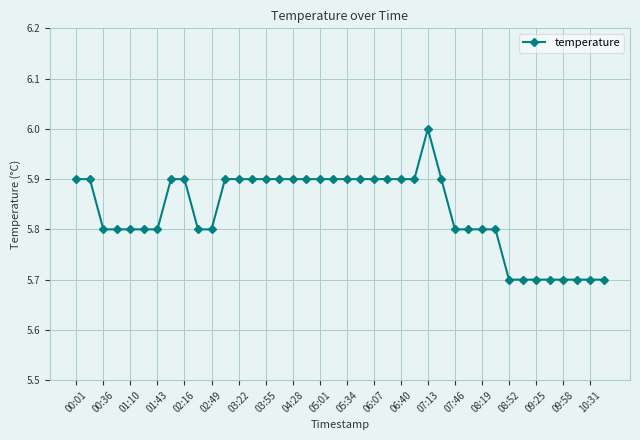

What is the smallest value displayed?

5.7